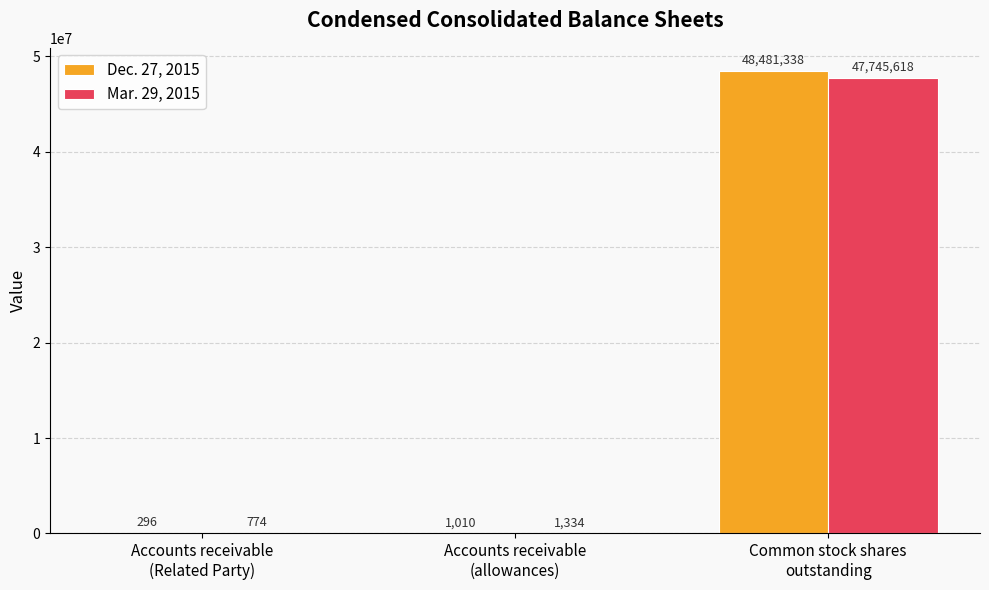

Reading right to left, transcribe all the data shown in this chart.

Dec. 27, 2015: Common stock shares
outstanding=48481338	Accounts receivable
(allowances)=1010	Accounts receivable
(Related Party)=296
Mar. 29, 2015: Common stock shares
outstanding=47745618	Accounts receivable
(allowances)=1334	Accounts receivable
(Related Party)=774